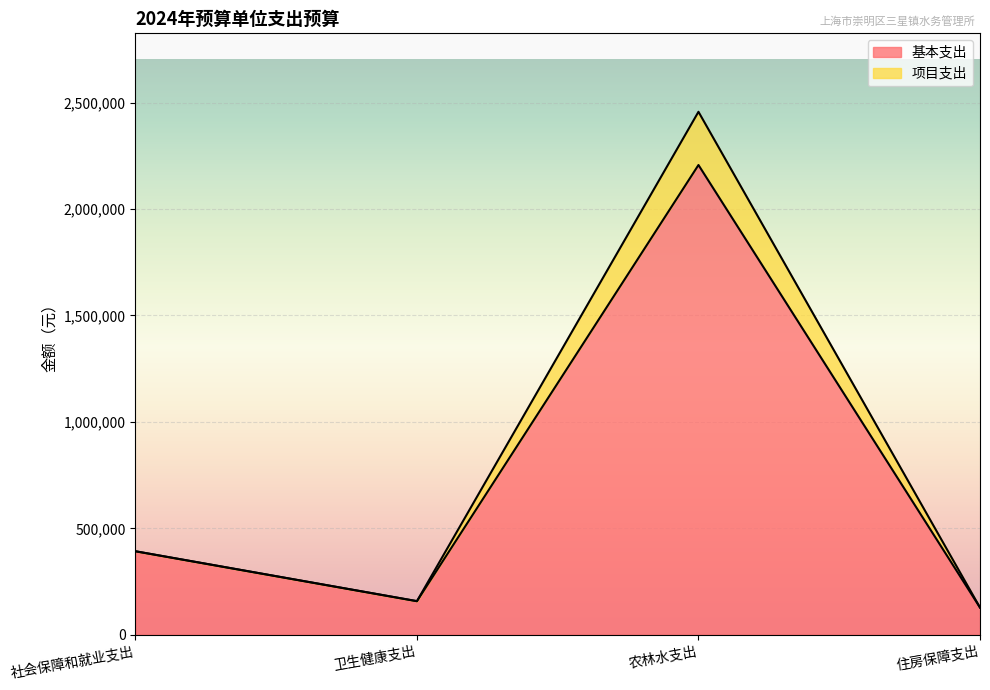

Where is 基本支出 nearest to the value 1167265?

社会保障和就业支出